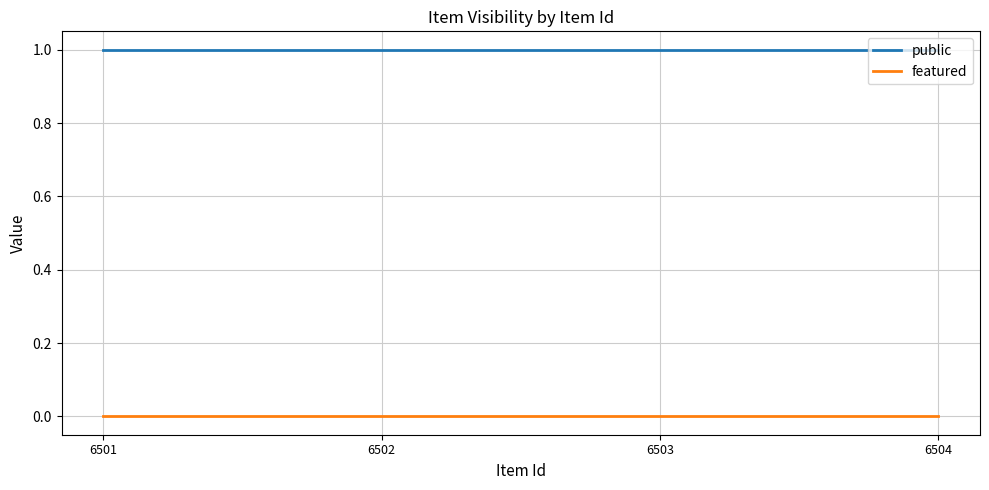

Is this an area chart (filled region under the line)?

No